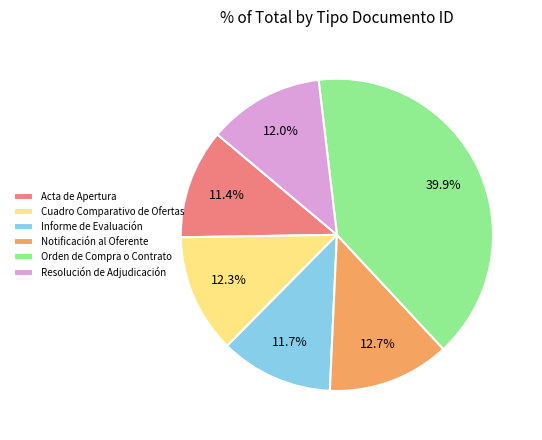

Does Resolución de Adjudicación account for over 50% of the chart?

No